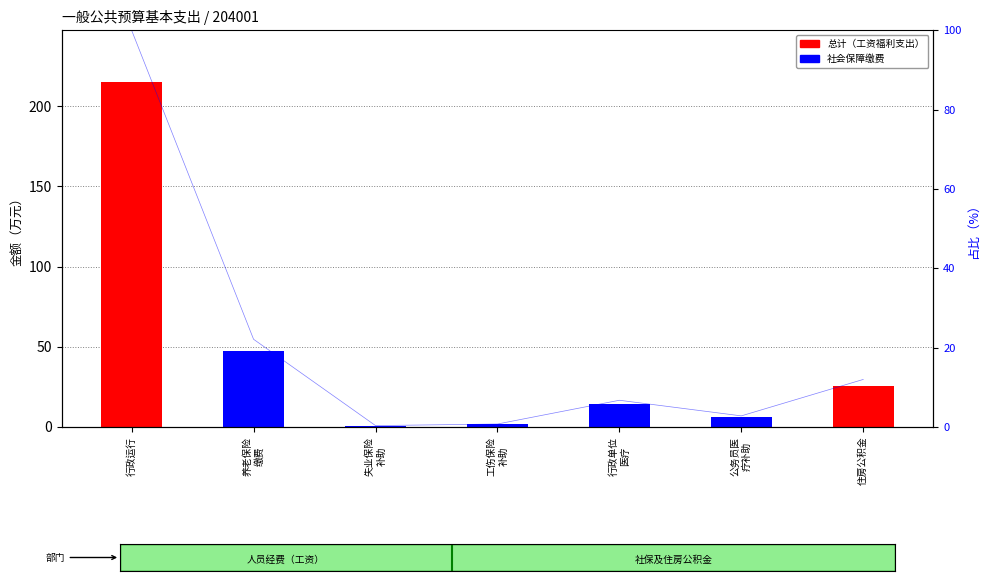

Rank the categories by 总计（工资福利支出） value from highest to lowest.

行政运行, 养老保险
缴费, 住房公积金, 行政单位
医疗, 公务员医
疗补助, 工伤保险
补助, 失业保险
补助